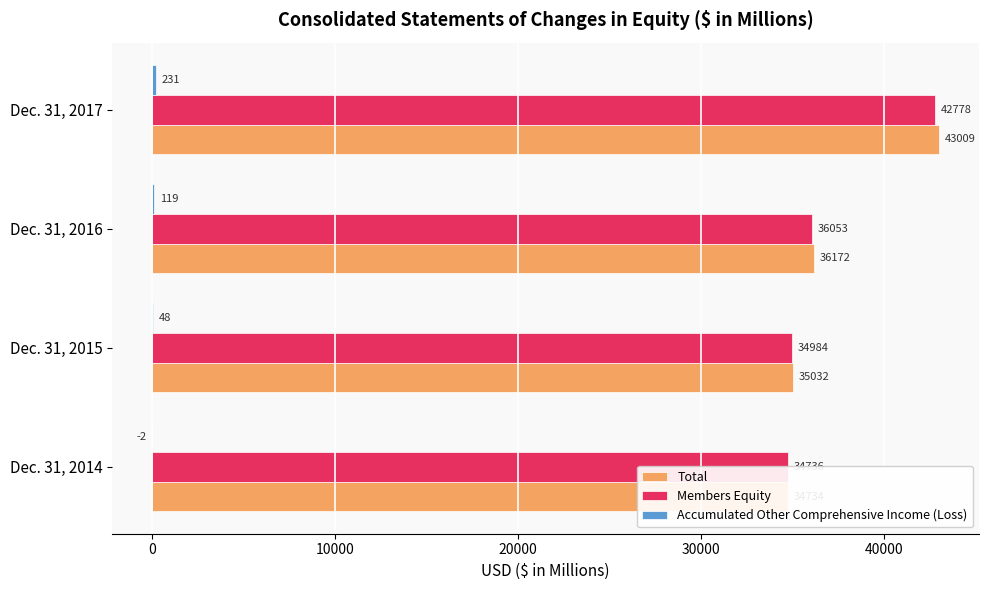

What is the total value across all series at Dec. 31, 2017?

86018